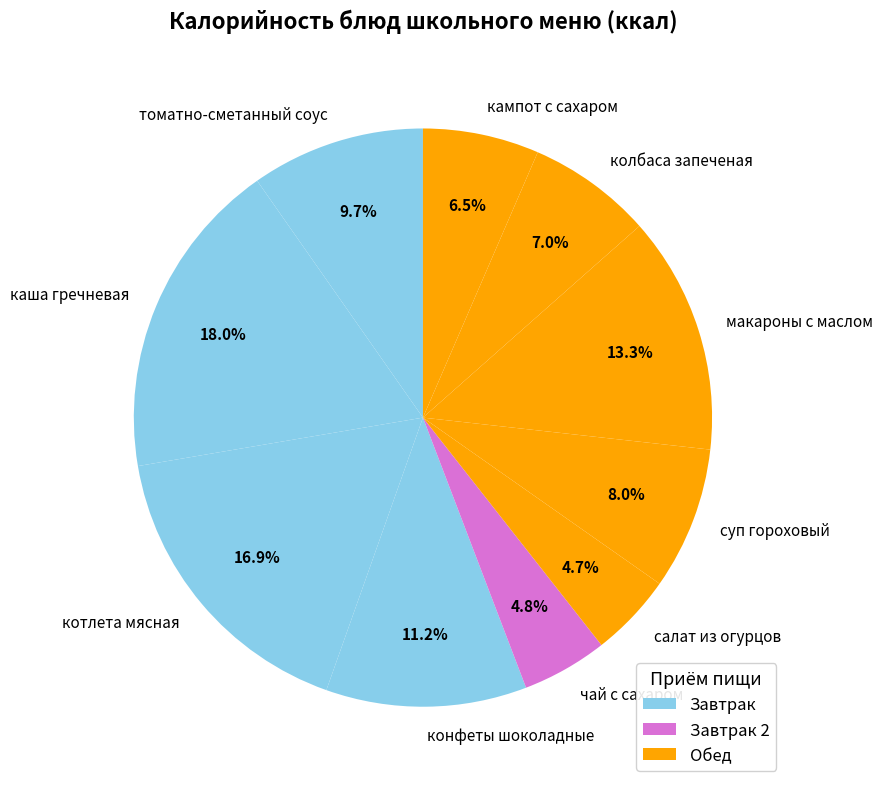

Between макароны с маслом and суп гороховый, which is larger?

макароны с маслом